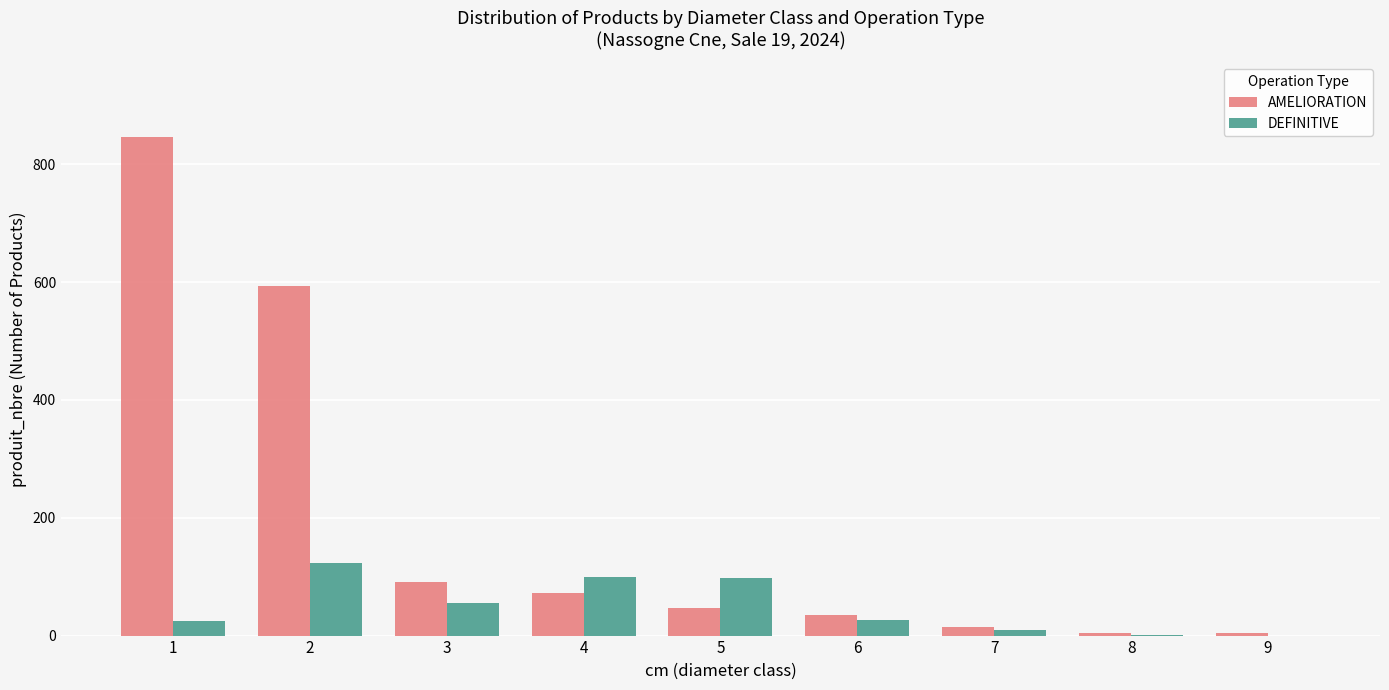

What is the sum of all DEFINITIVE values?

438